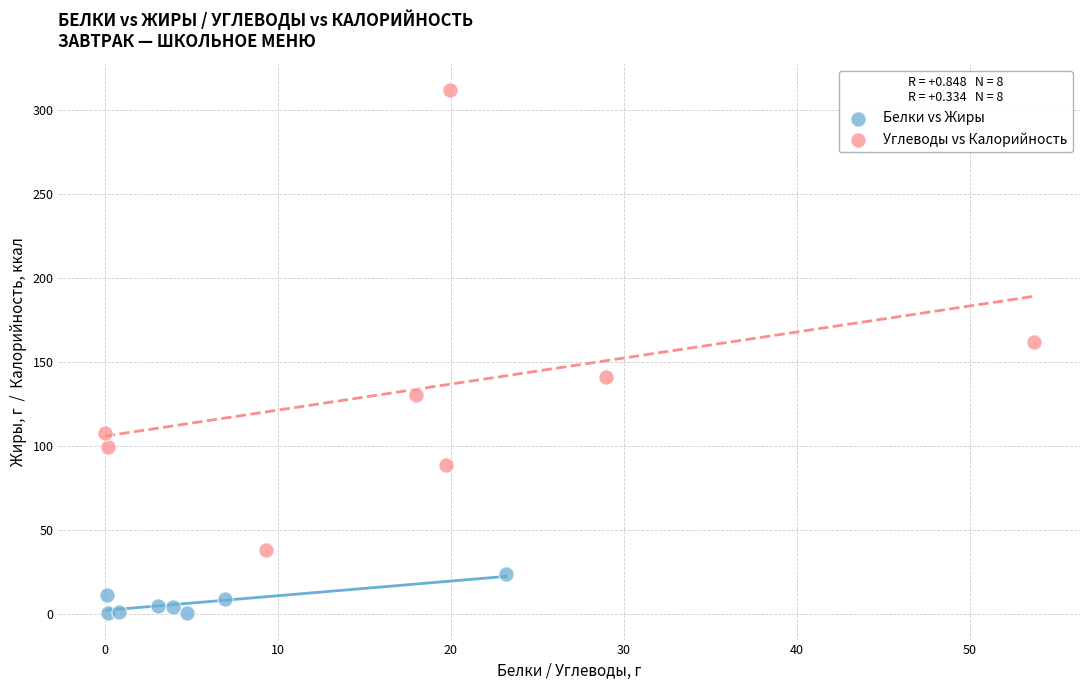

Which series contains the lowest Y value?

Белки vs Жиры